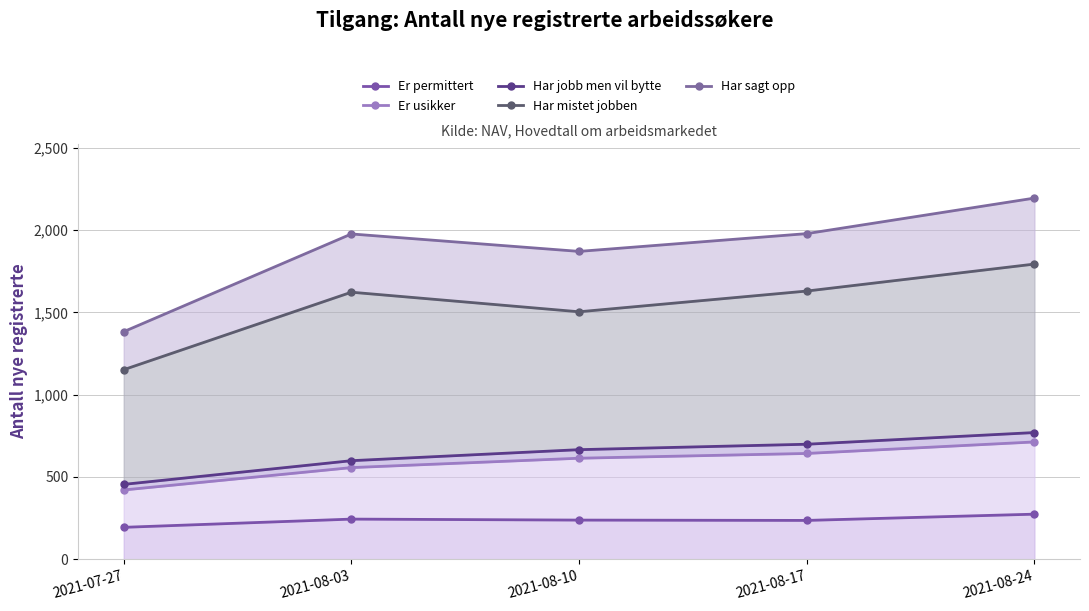

Rank the categories by Har sagt opp value from highest to lowest.

2021-08-24, 2021-08-17, 2021-08-03, 2021-08-10, 2021-07-27